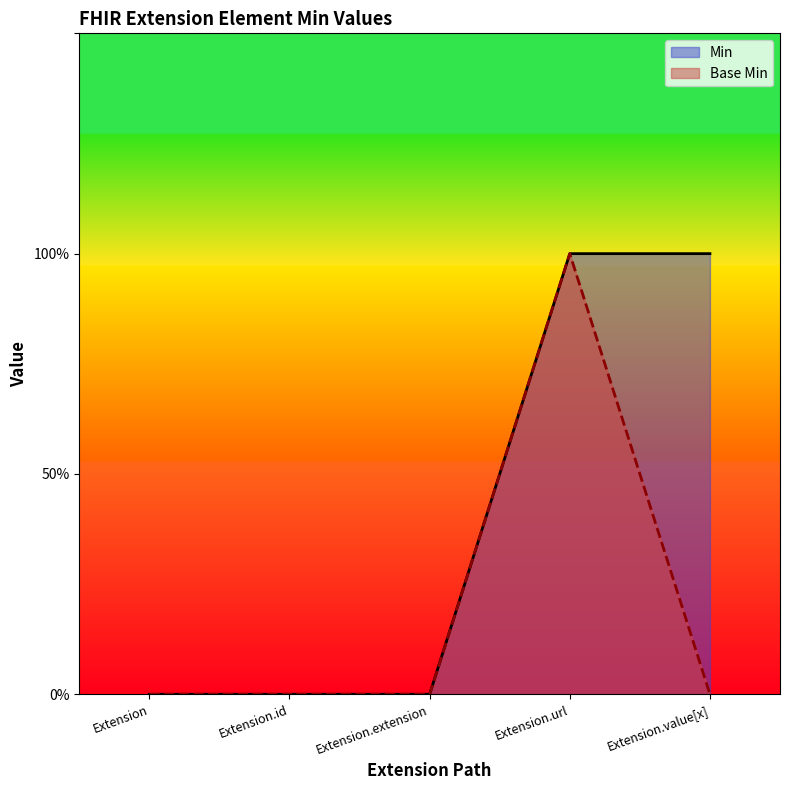

What is the difference between the maximum and minimum values in the Min series?

1